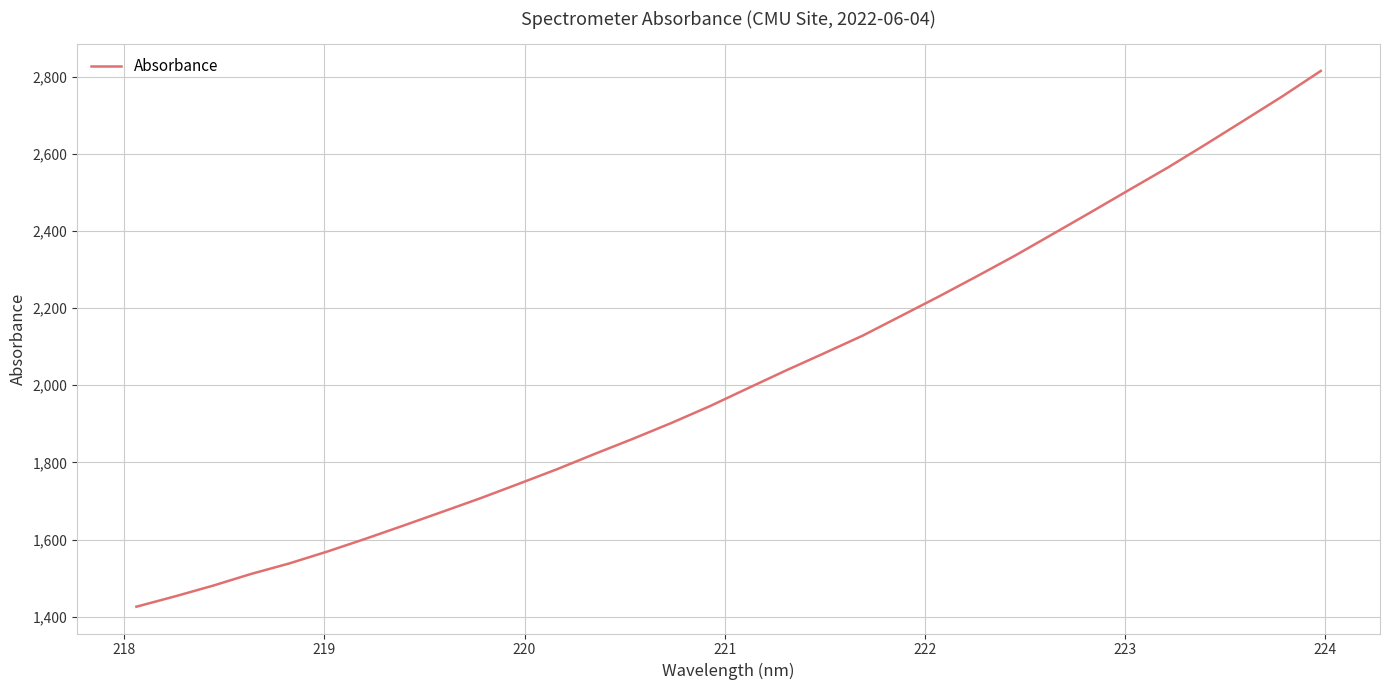

What is the greatest value displayed?

2814.5